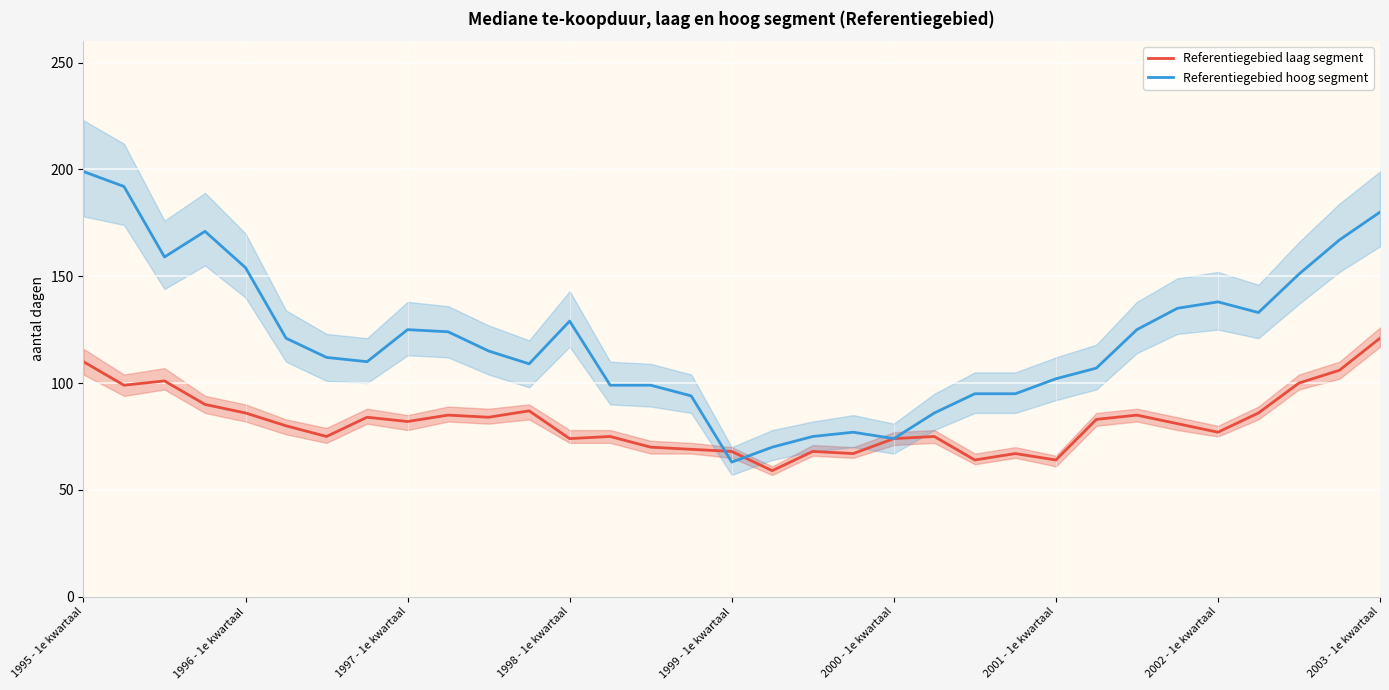

What is the difference between the highest and lowest values at 14?

29